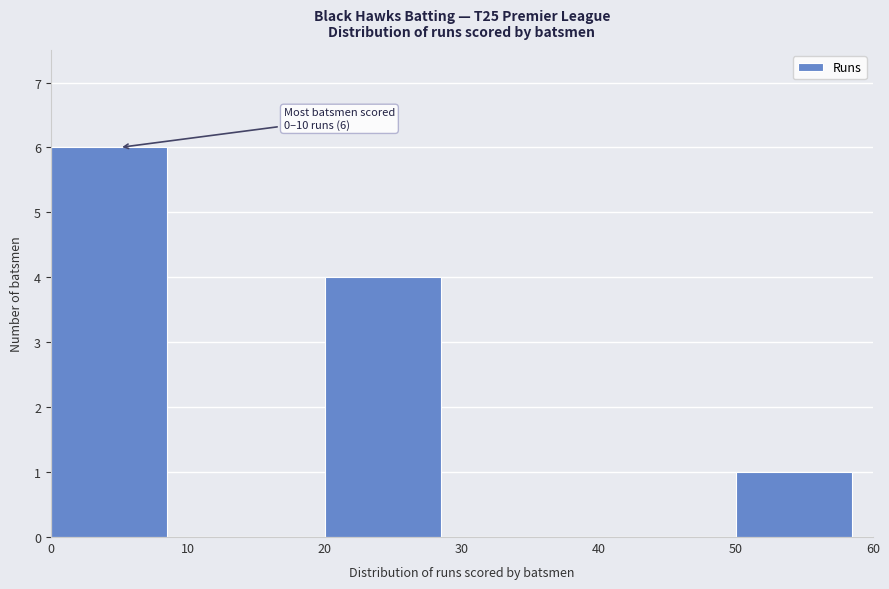

Over which range of the x-axis is the bar tallest?

0 to 10